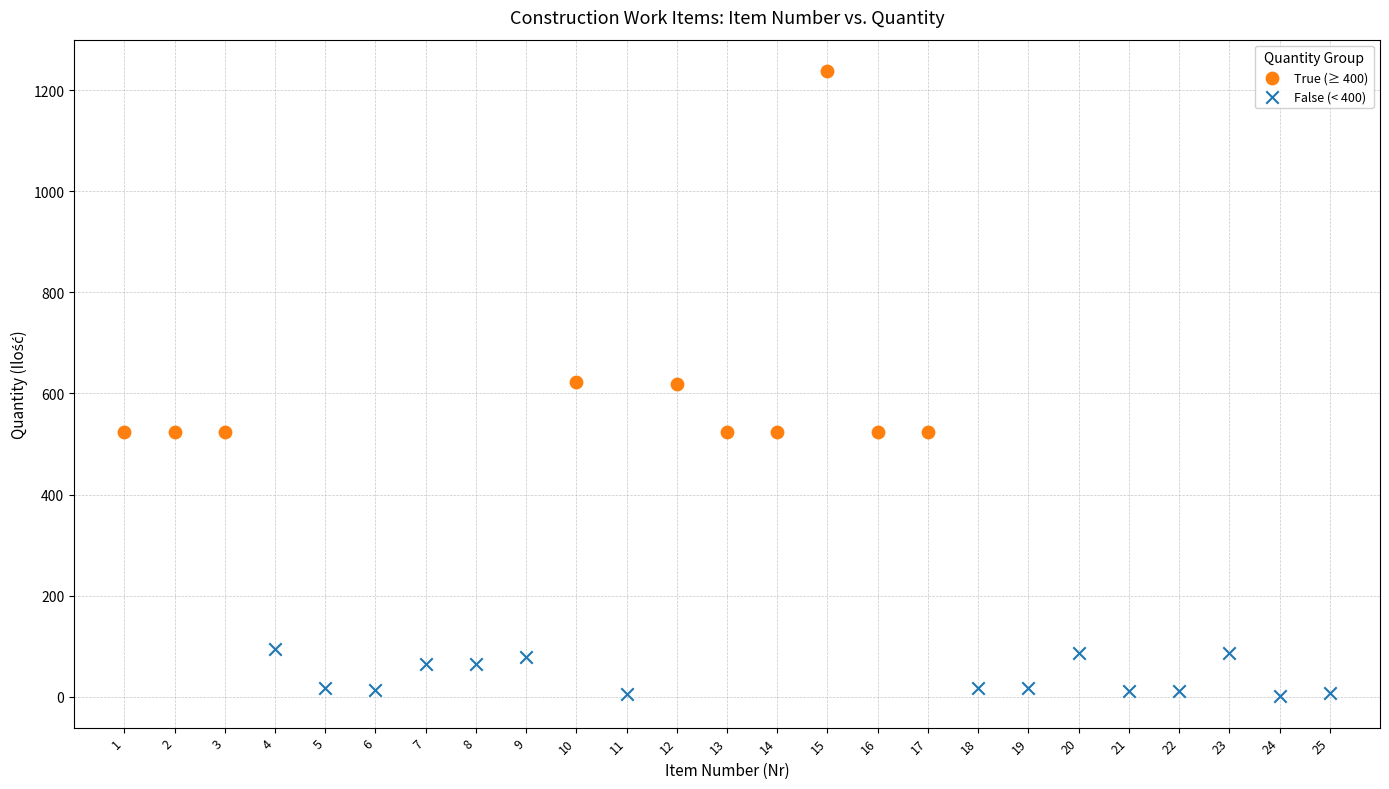

Which series contains the lowest Y value?

False (< 400)